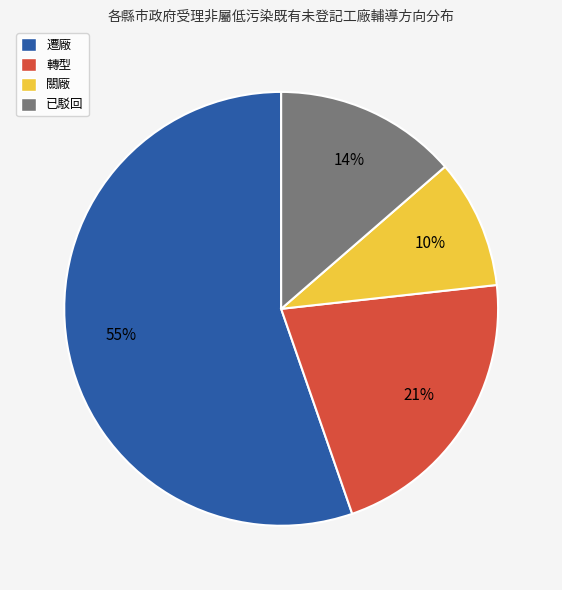

What percentage is the 遷廠 slice, to the nearest percent?

55%